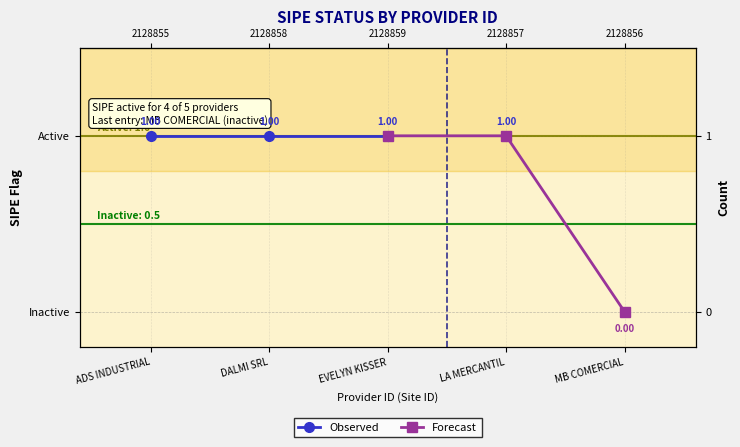

What is the label of the 1st point from the left?

ADS INDUSTRIAL